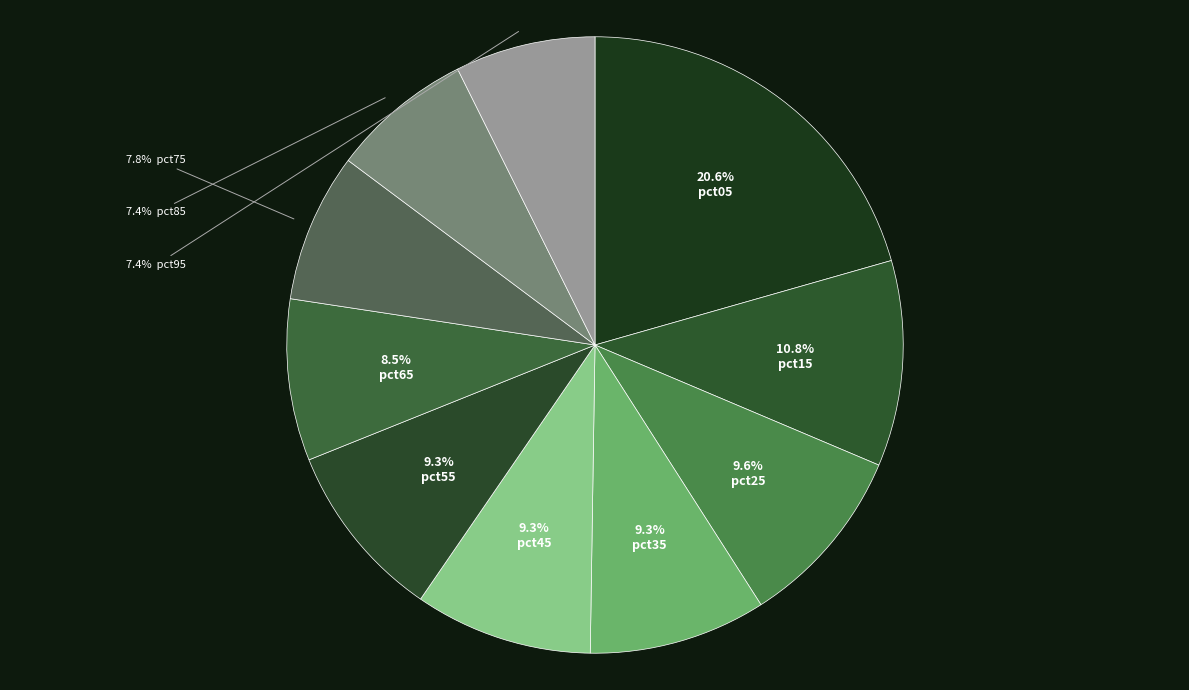

Which category has the smallest portion of the pie?

pct95